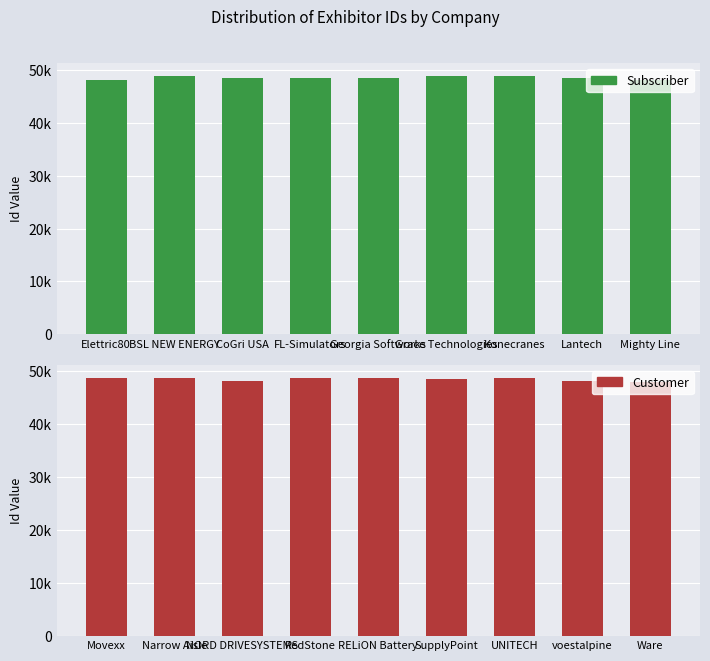

Between Georgia Softworks and Konecranes, which series saw the biggest shift?

Subscriber